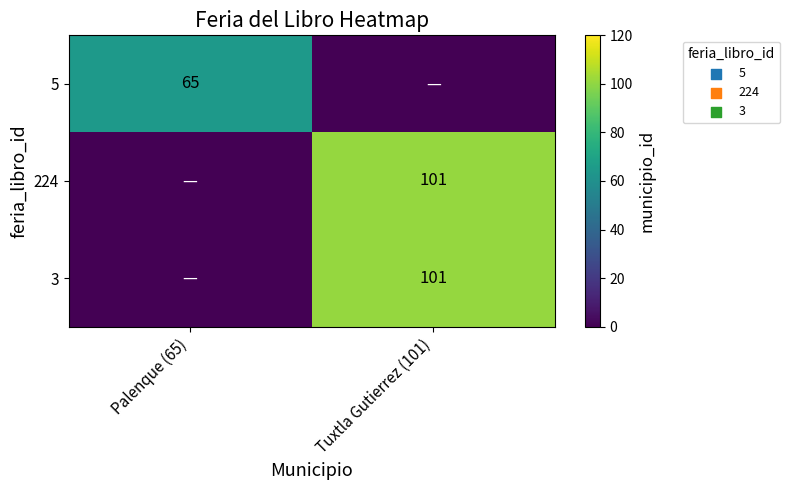

True or false: 3 has a value of 101 at Tuxtla Gutierrez (101).

True